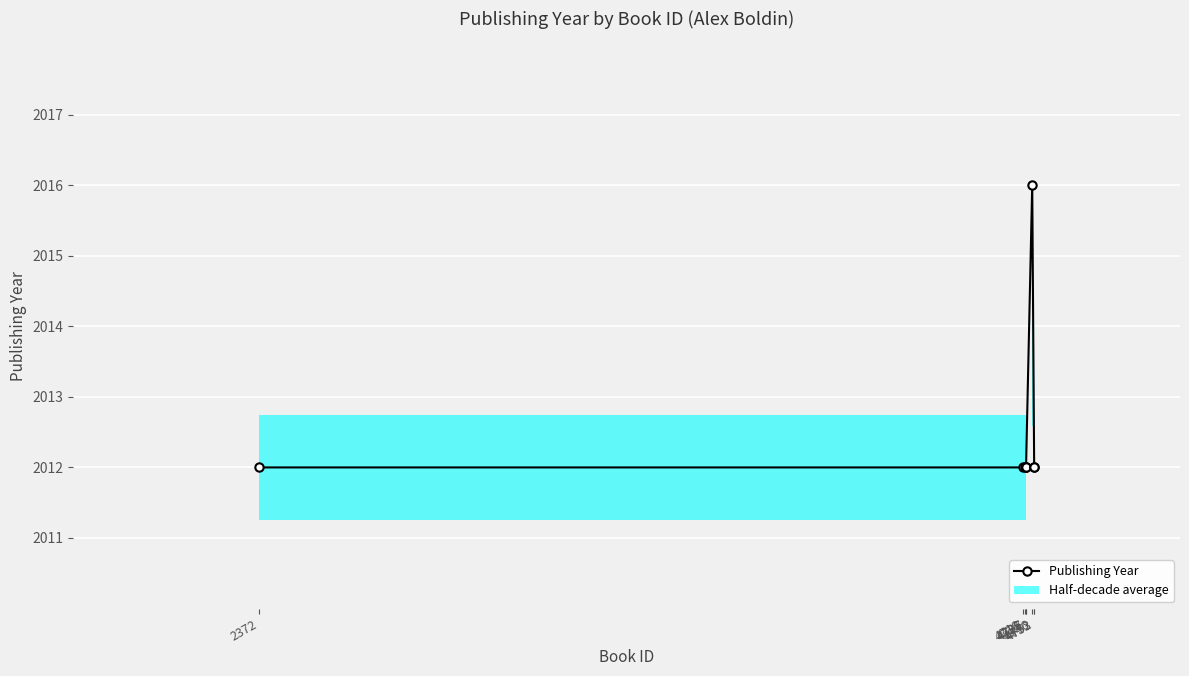

The value at 4746 is 2016. True or false?

True